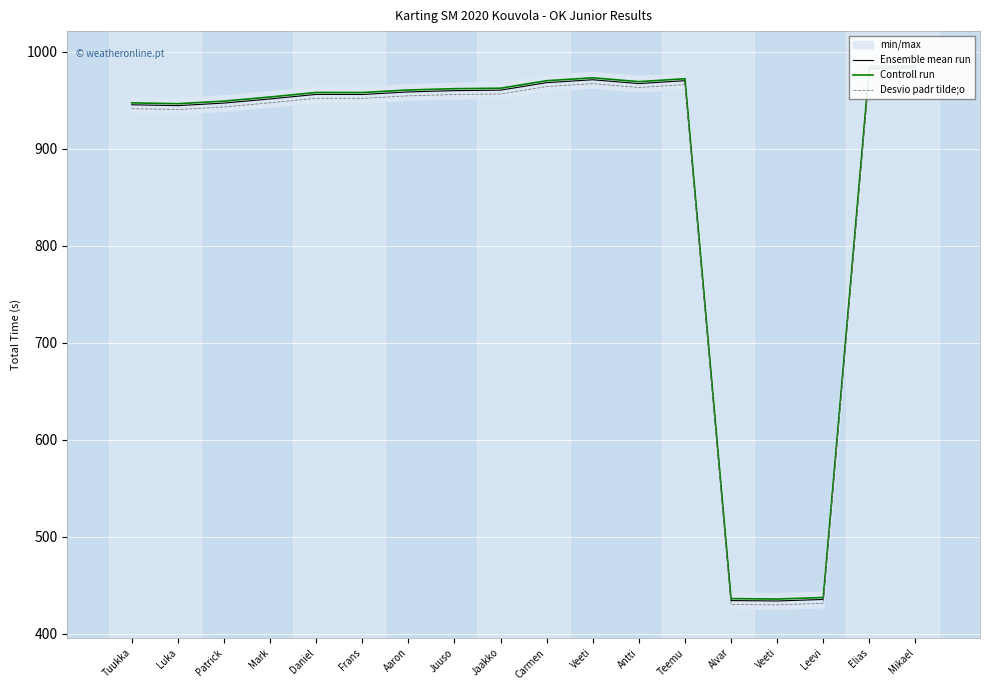

The value of Ensemble mean run at Carmen is 255.2. True or false?

False